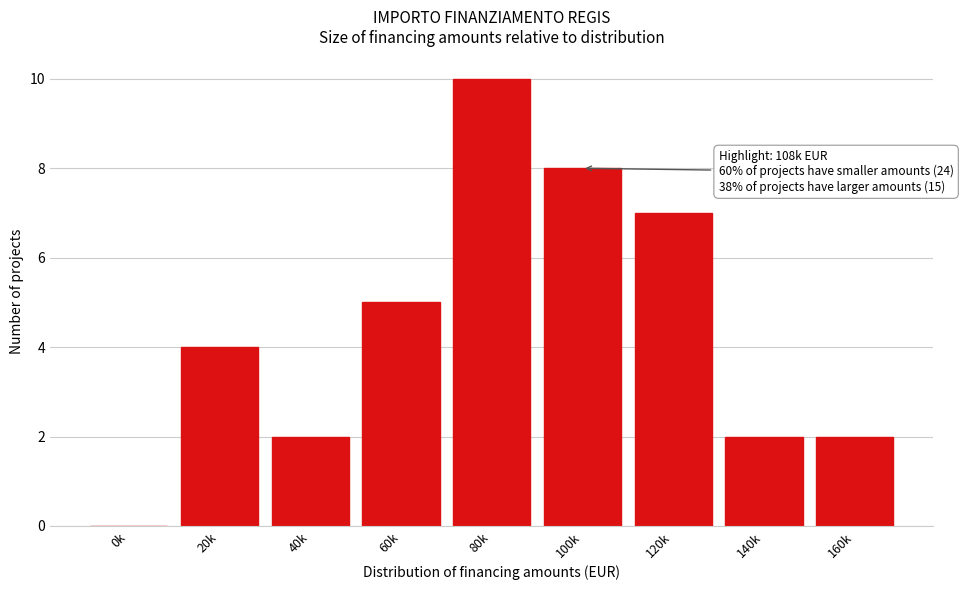

Reading left to right, transcribe all the data shown in this chart.

0k=0	20k=4	40k=2	60k=5	80k=10	100k=8	120k=7	140k=2	160k=2